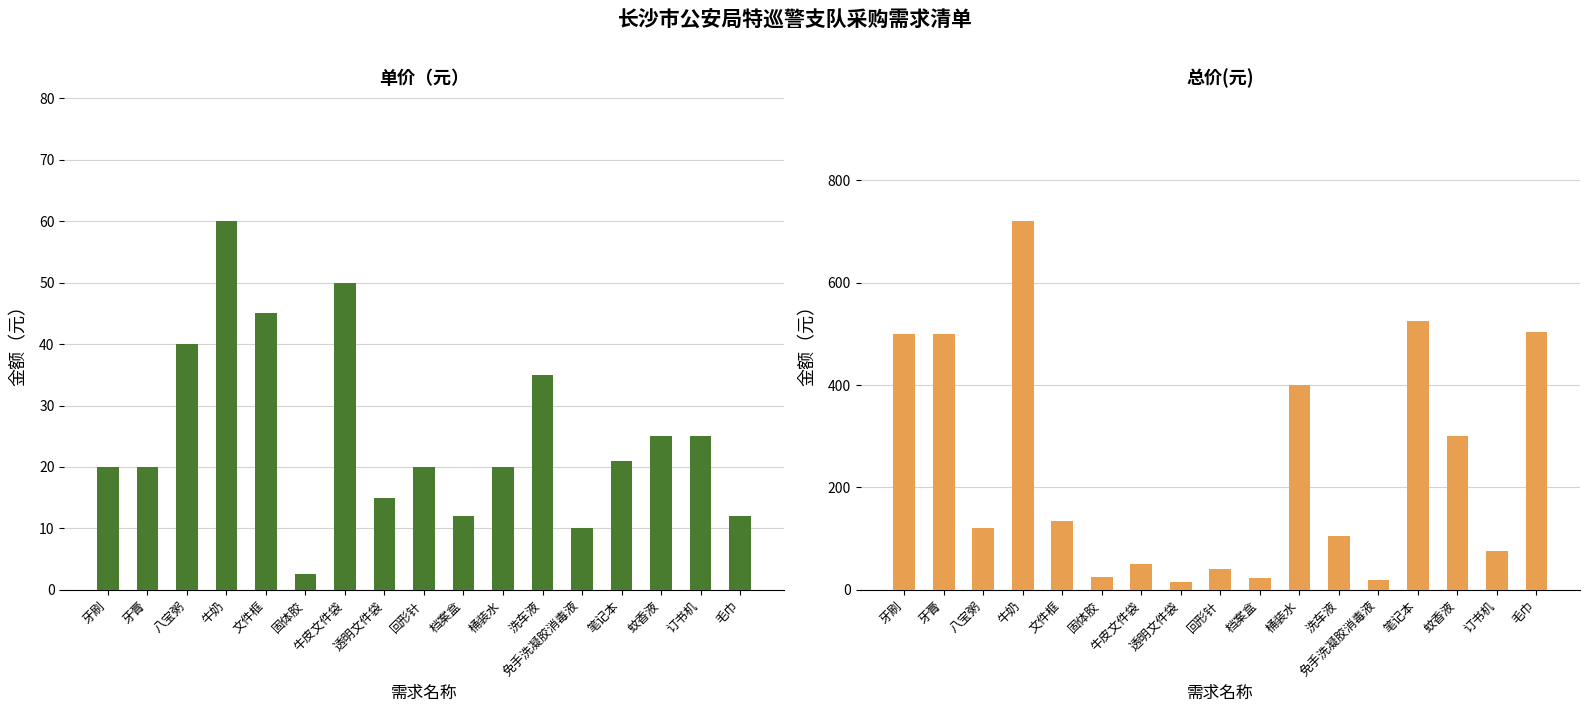

Which series has the largest total across all categories?

总价(元)